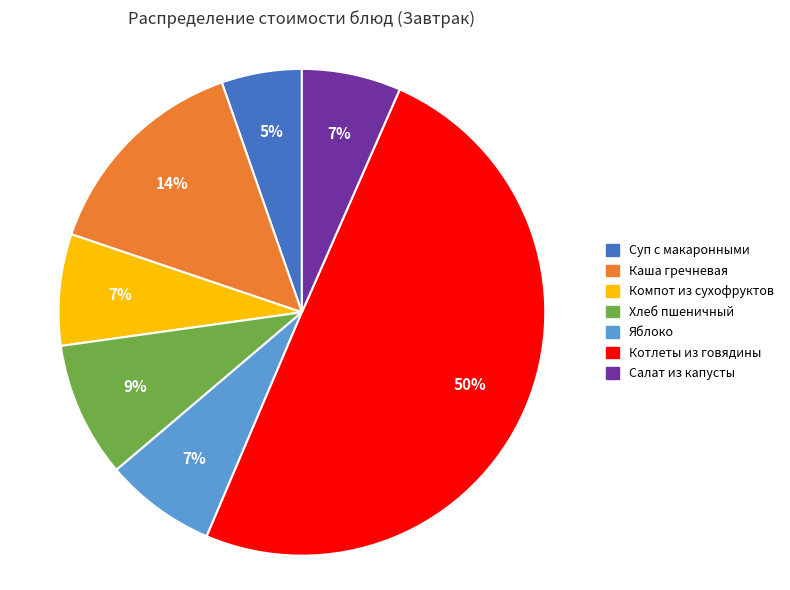

What percentage is the Каша гречневая slice, to the nearest percent?

14%